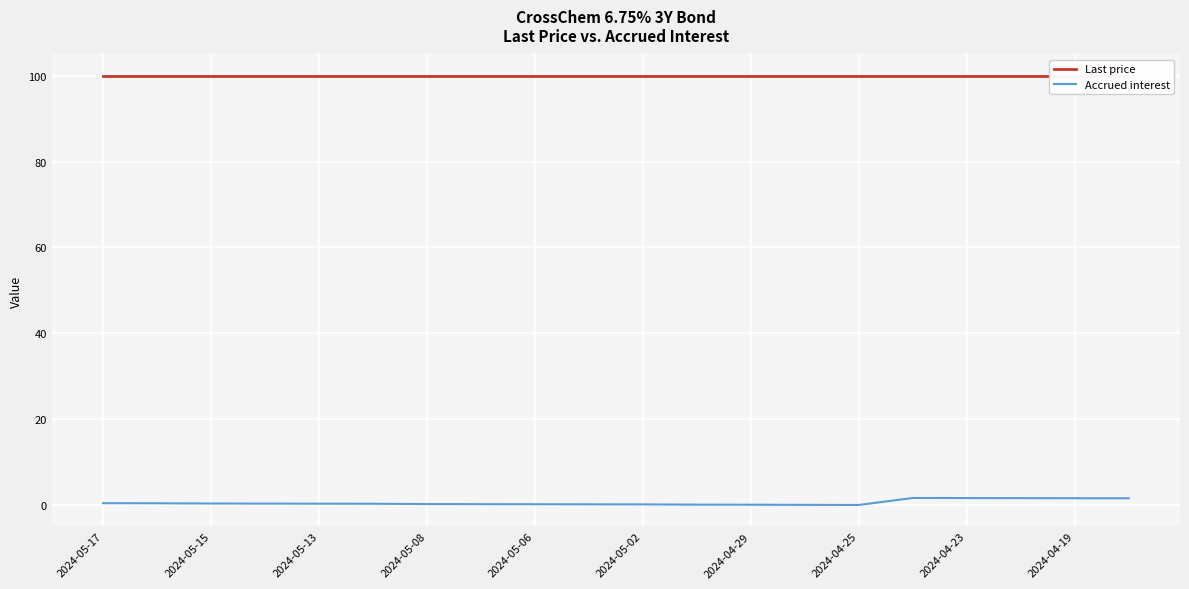

How many negative values does the Accrued interest series have?

4